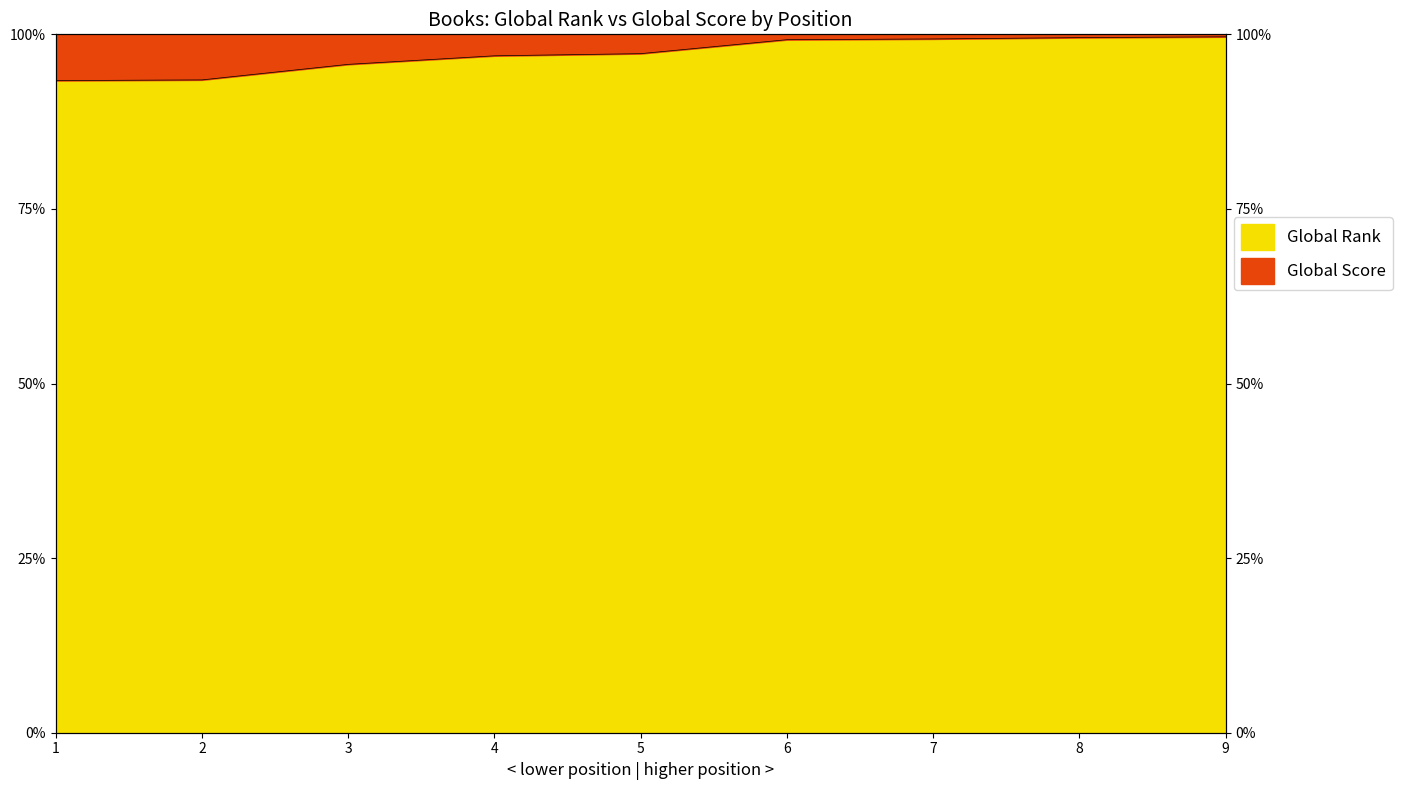

Reading left to right, extract all data points from this chart.

1=93.4	2=93.5	3=95.7	4=96.9	5=97.2	6=99.2	7=99.3	8=99.5	9=99.6